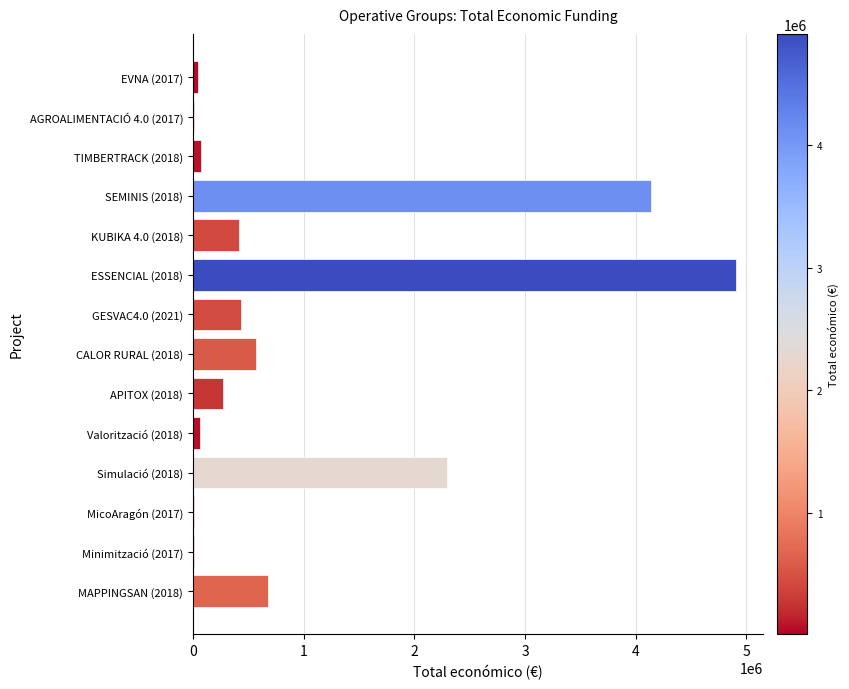

Is it true that the value at SEMINIS (2018) is 2288312?

False